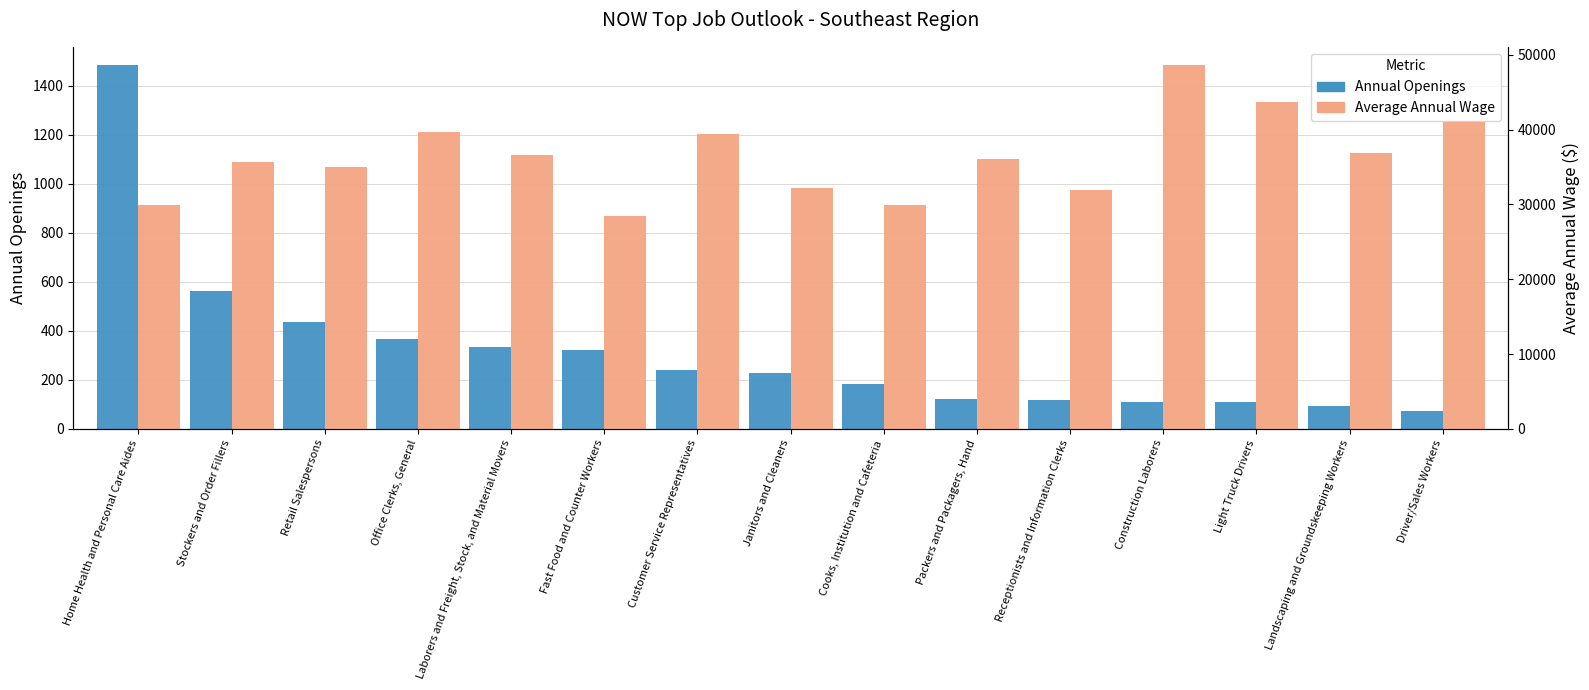

What is the difference between the Annual Openings values at Cooks, Institution and Cafeteria and Janitors and Cleaners?

47